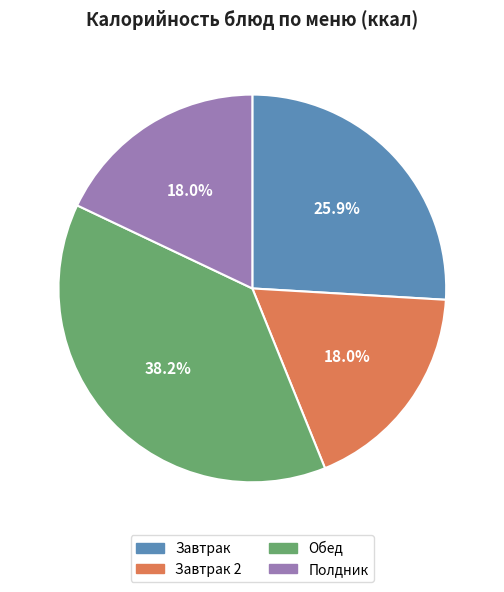

Does any single category account for the majority?

No